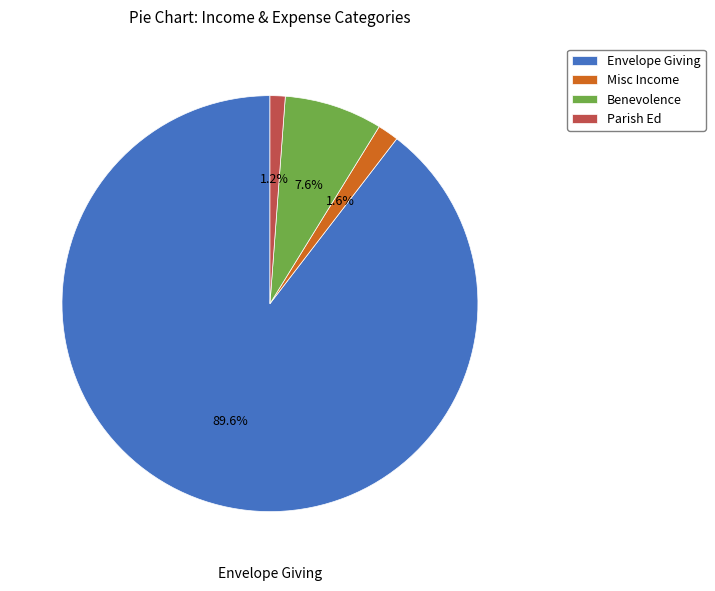

Is there any slice that represents more than half of the pie?

Yes